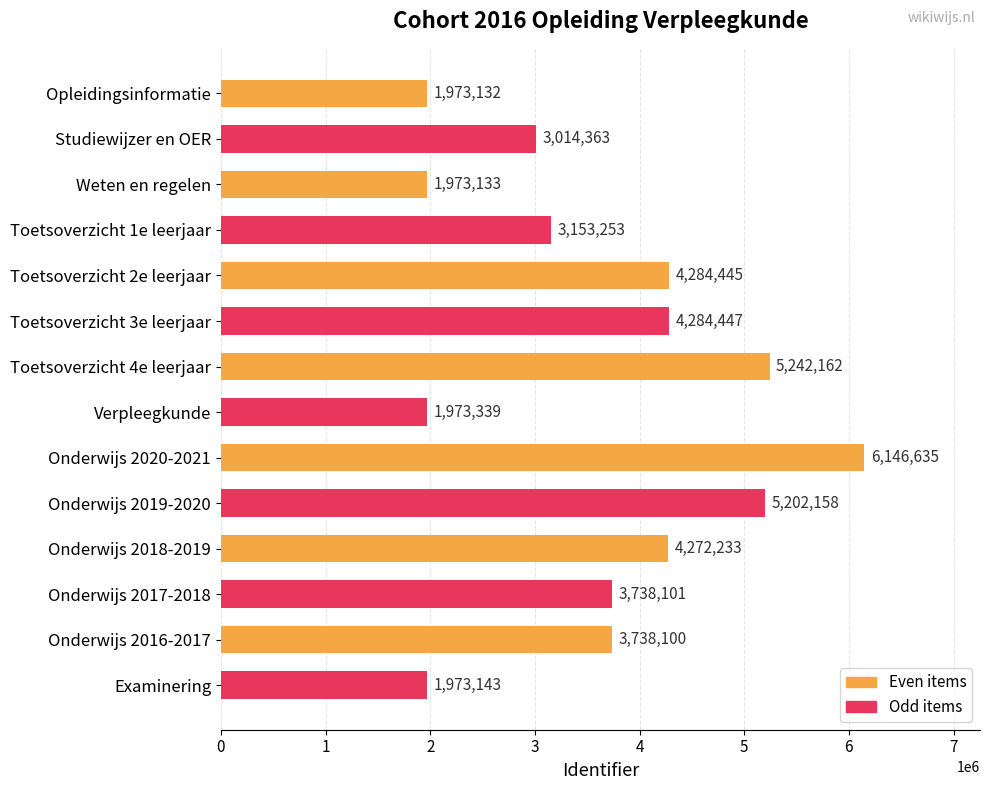

What is the sum of all values?

50968644